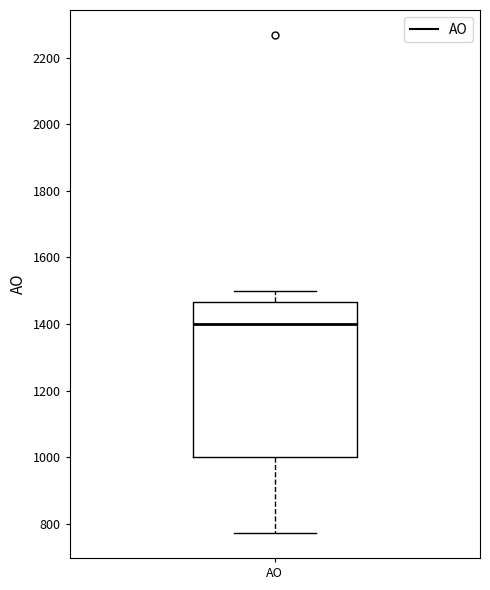

Where does the lower whisker of the box for AO end on the y-axis? The values are not printed on the chart, so give them approximately, as read against the axis.

780